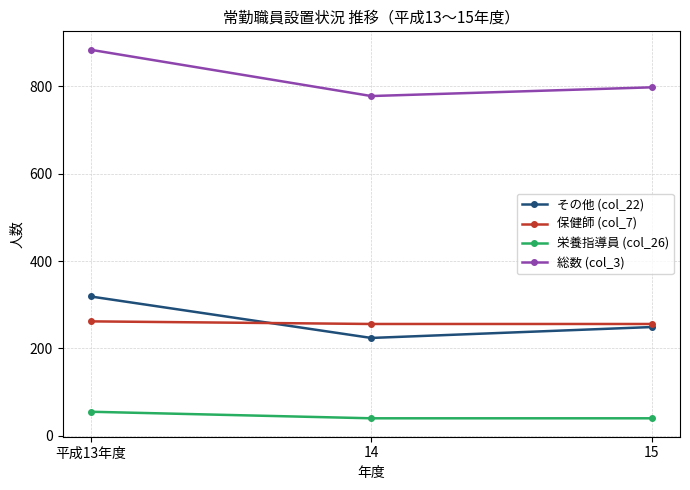

What are all the series names shown in the legend?

その他 (col_22), 保健師 (col_7), 栄養指導員 (col_26), 総数 (col_3)